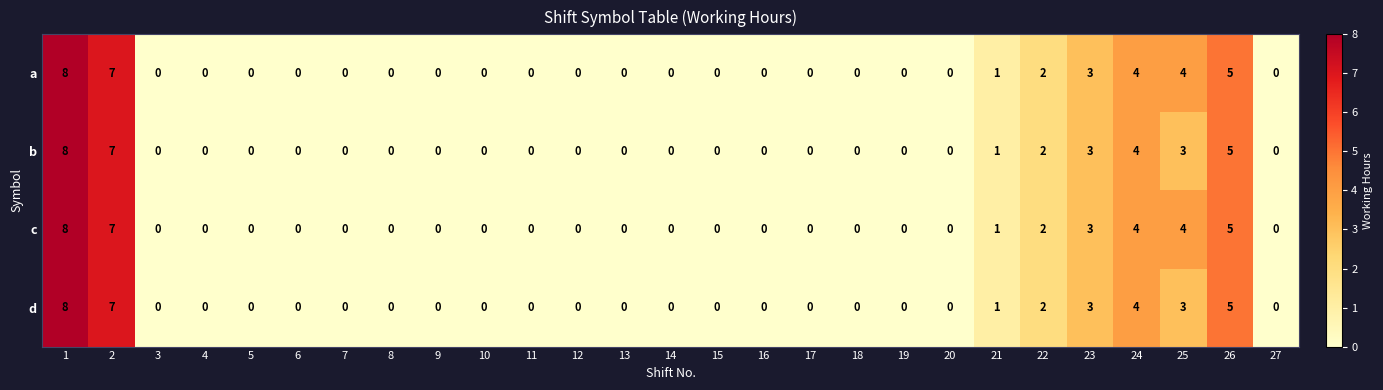

Is it true that a equals 11 at 2?

False